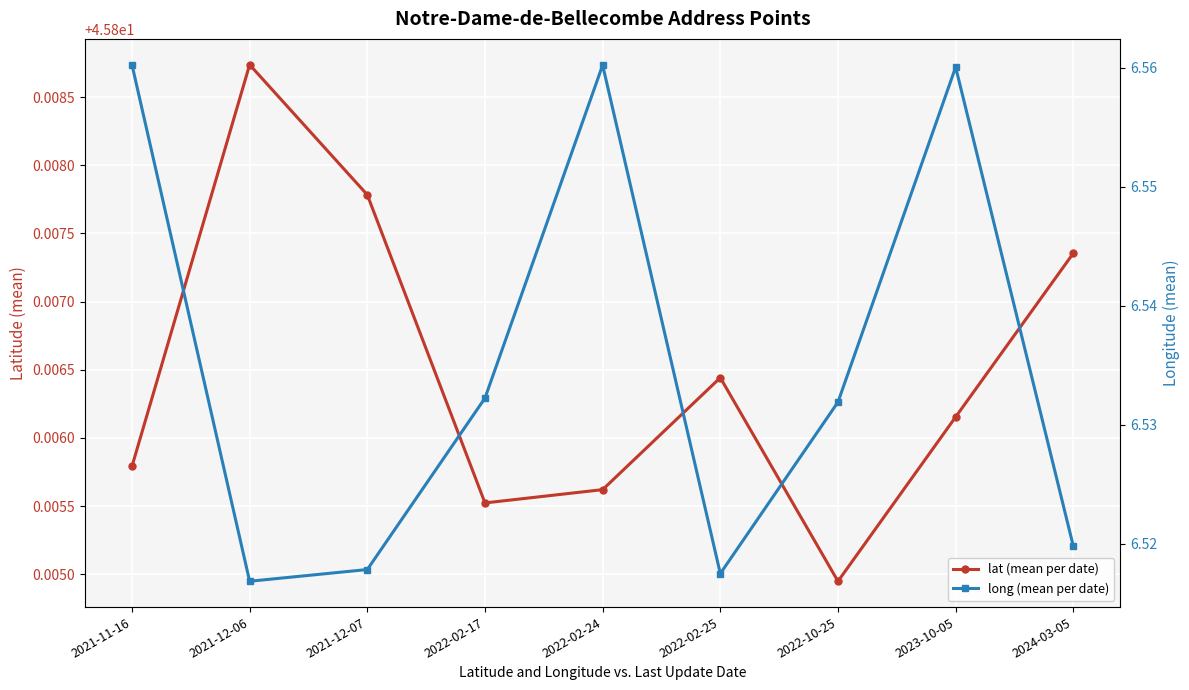

Reading left to right, transcribe all the data shown in this chart.

lat (mean per date): 2021-11-16=45.8	2021-12-06=45.8	2021-12-07=45.8	2022-02-17=45.8	2022-02-24=45.8	2022-02-25=45.8	2022-10-25=45.8	2023-10-05=45.8	2024-03-05=45.8
long (mean per date): 2021-11-16=6.6	2021-12-06=6.5	2021-12-07=6.5	2022-02-17=6.5	2022-02-24=6.6	2022-02-25=6.5	2022-10-25=6.5	2023-10-05=6.6	2024-03-05=6.5